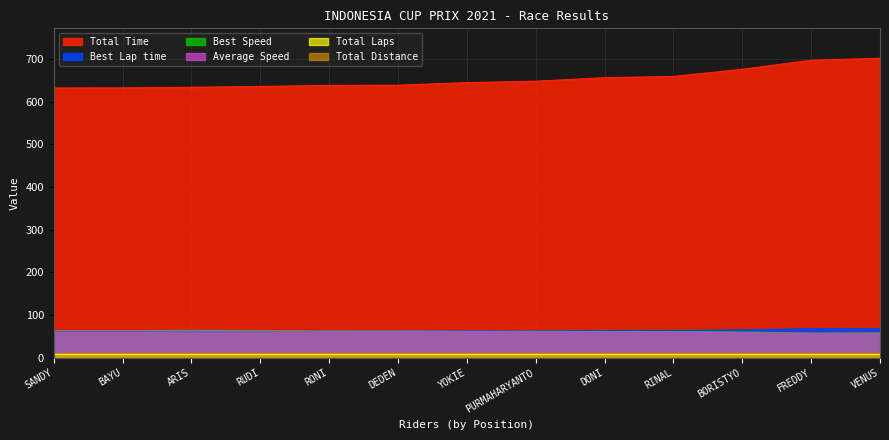

Which series has the widest spread of values?

Total Time